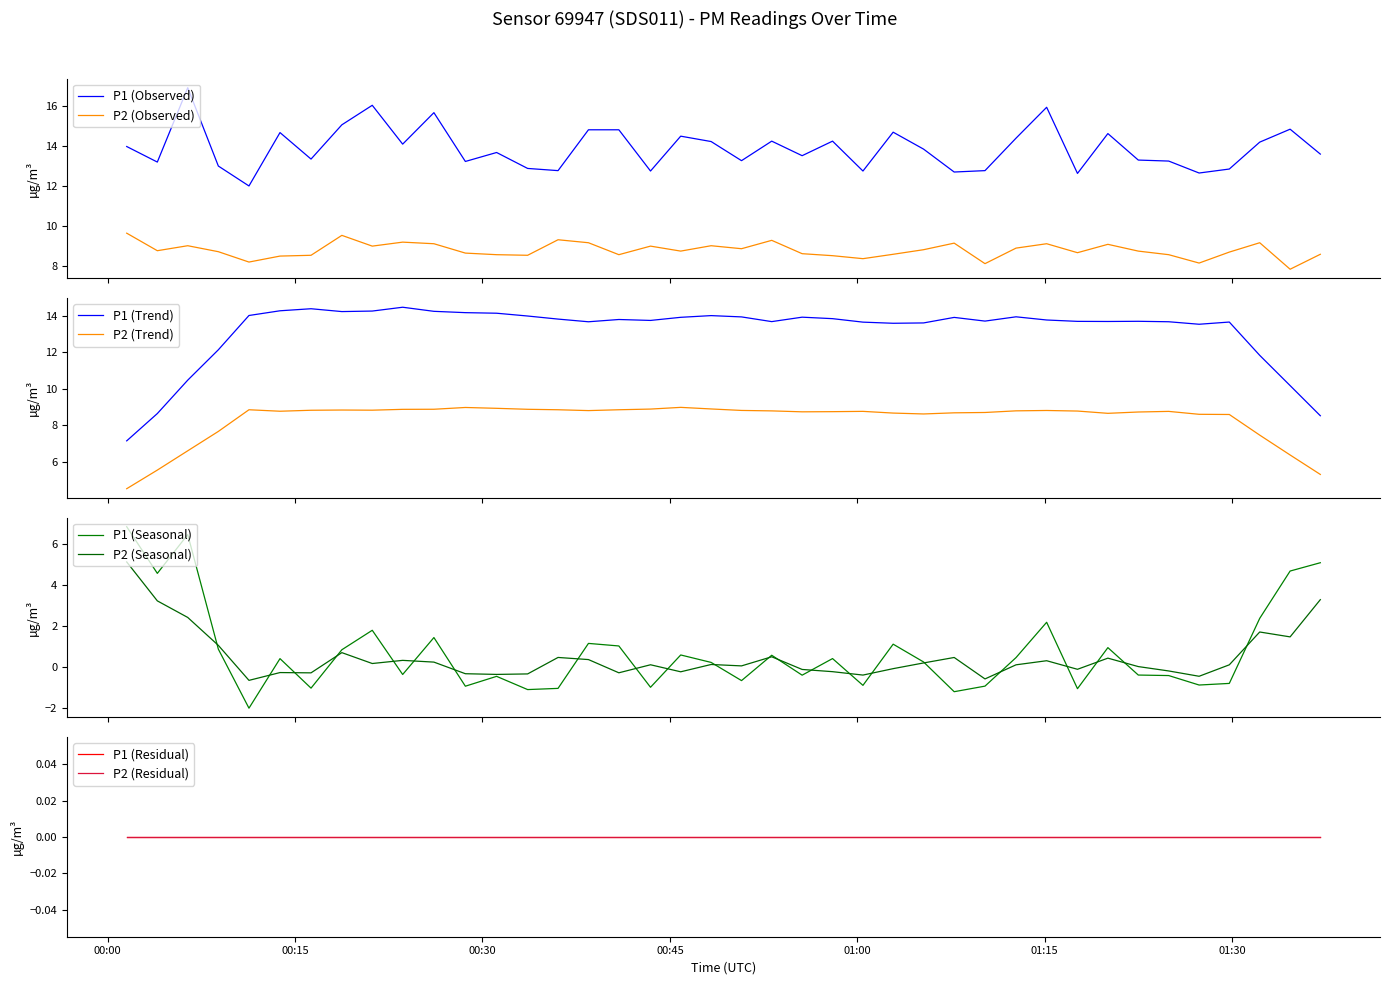

What is the label of the 2nd point from the left?

2023-03-01T00:03:59